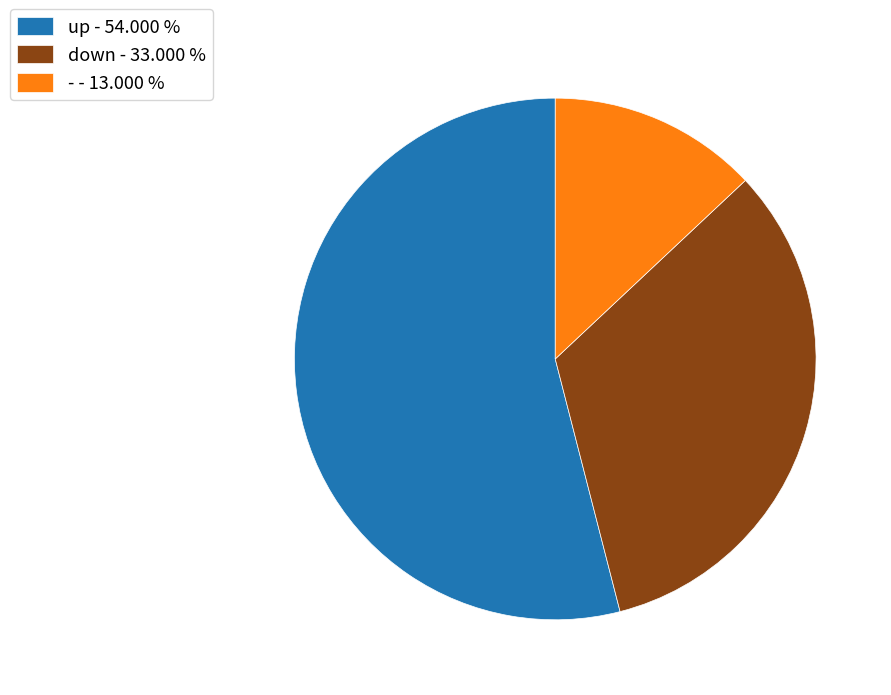

How many segments does this pie chart have?

3